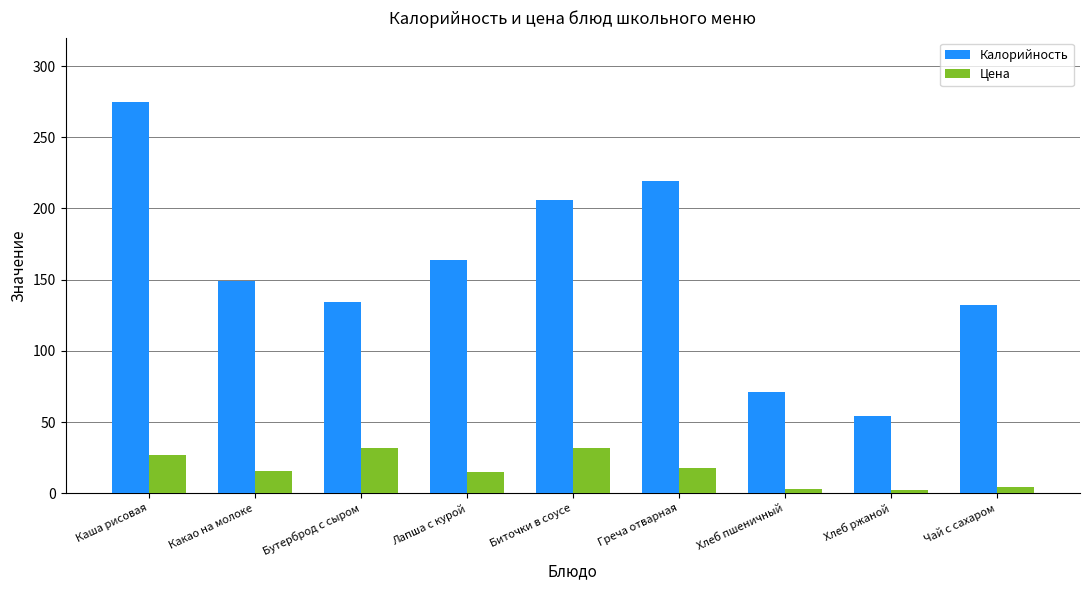

Which series has the largest total across all categories?

Калорийность